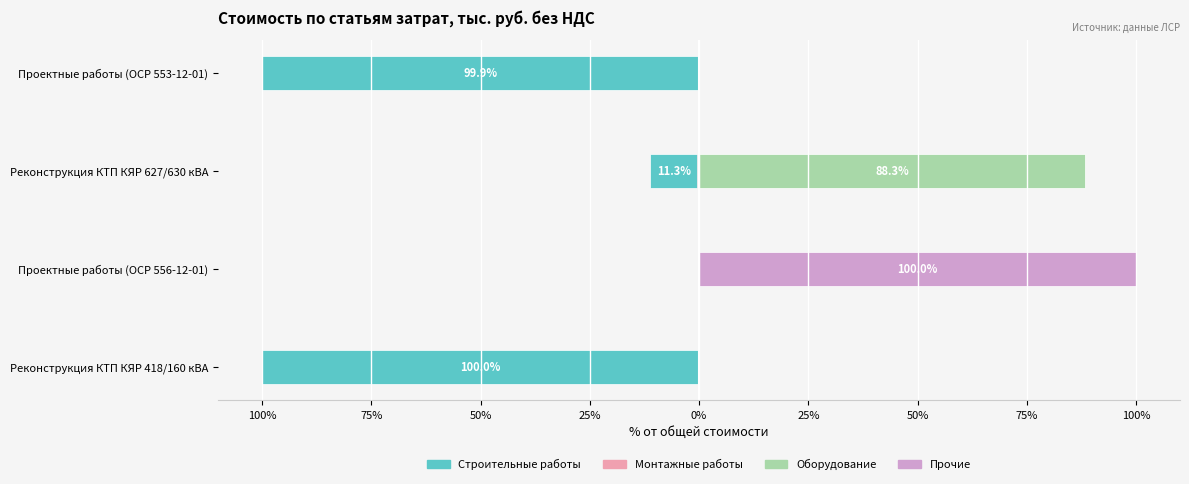

Rank the series at Реконструкция КТП КЯР 418/160 кВА from lowest to highest value.

Строительные работы, Монтажные работы, Оборудование, Прочие